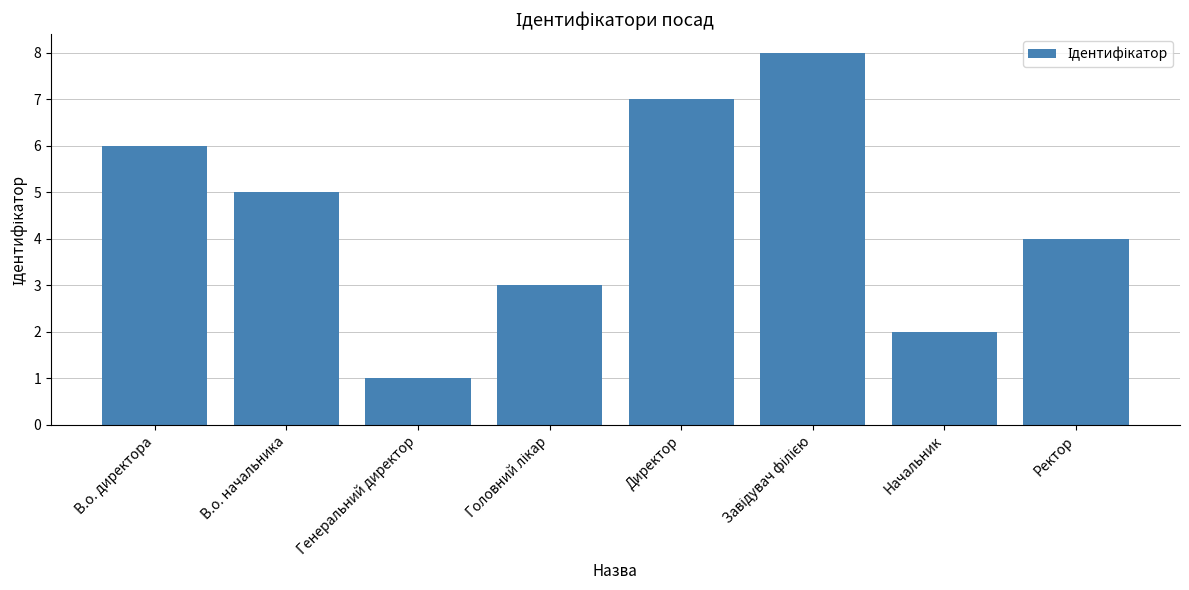

Is it true that the value at Генеральний директор is 2?

False